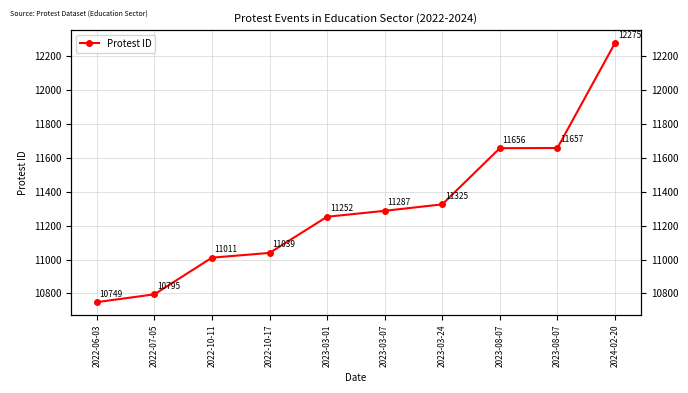

What is the difference between the second highest and minimum values?

908